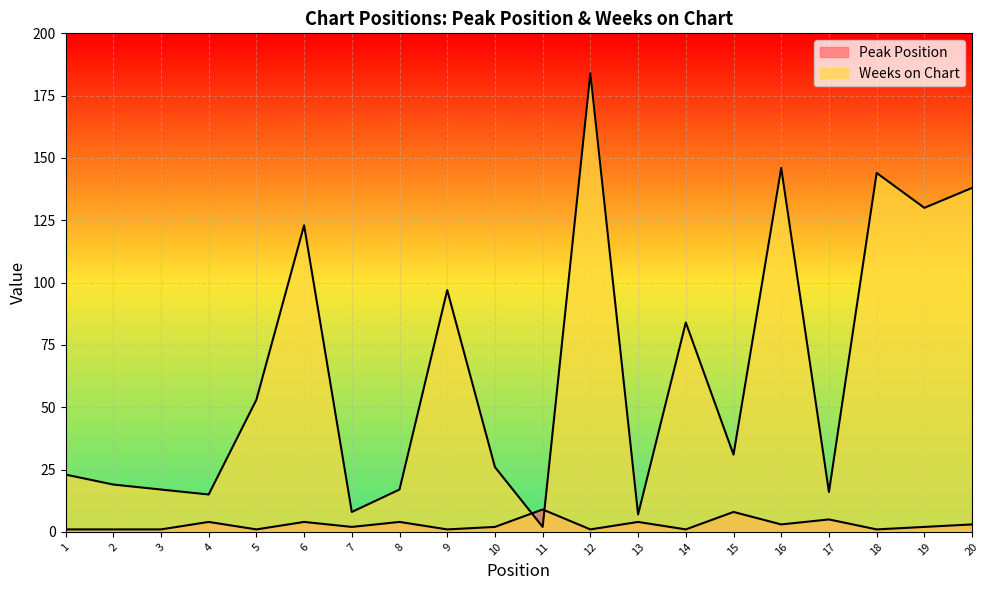

Is the value of Weeks on Chart at 6 greater than the value of Peak Position at 19?

Yes